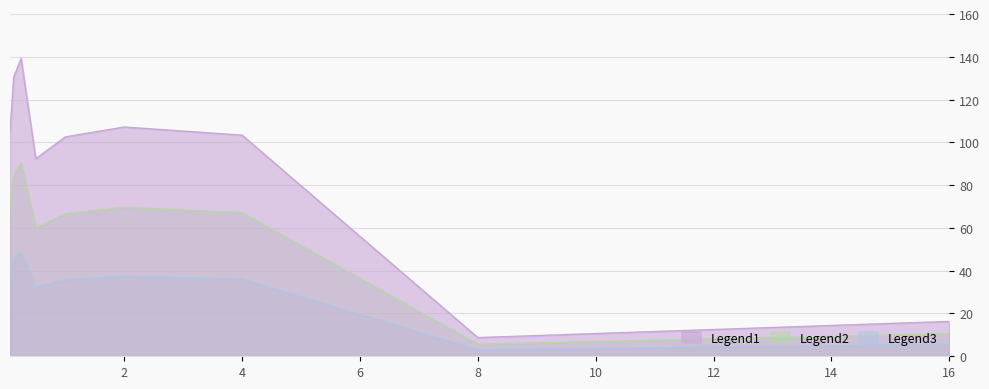

What is the label of the 8th point from the left?

8.0